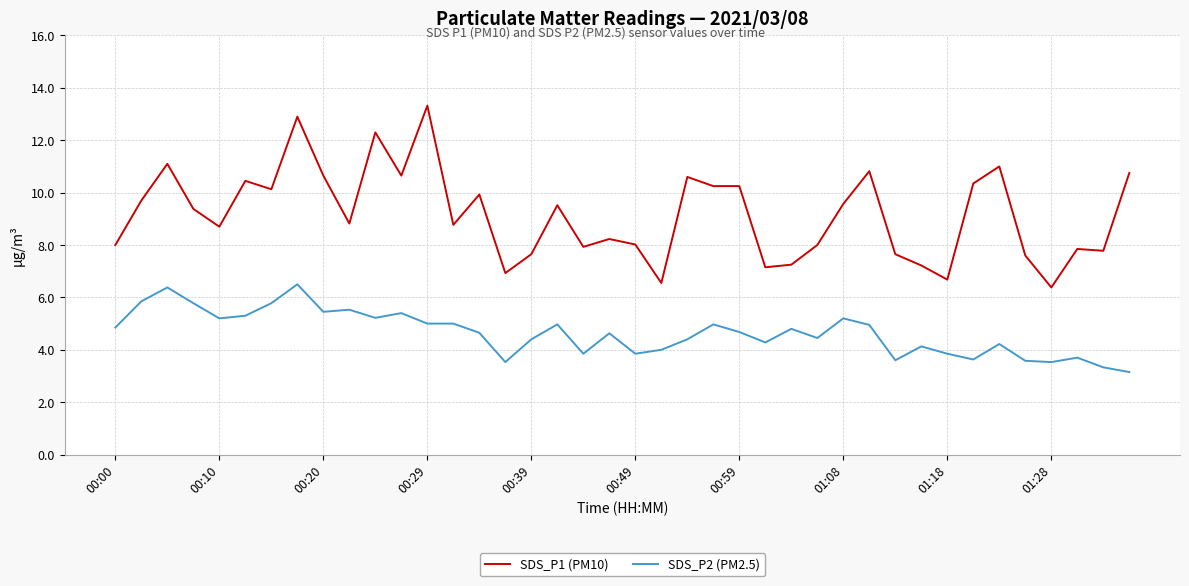

True or false: SDS_P2 (PM2.5) and SDS_P1 (PM10) cross at least once.

False